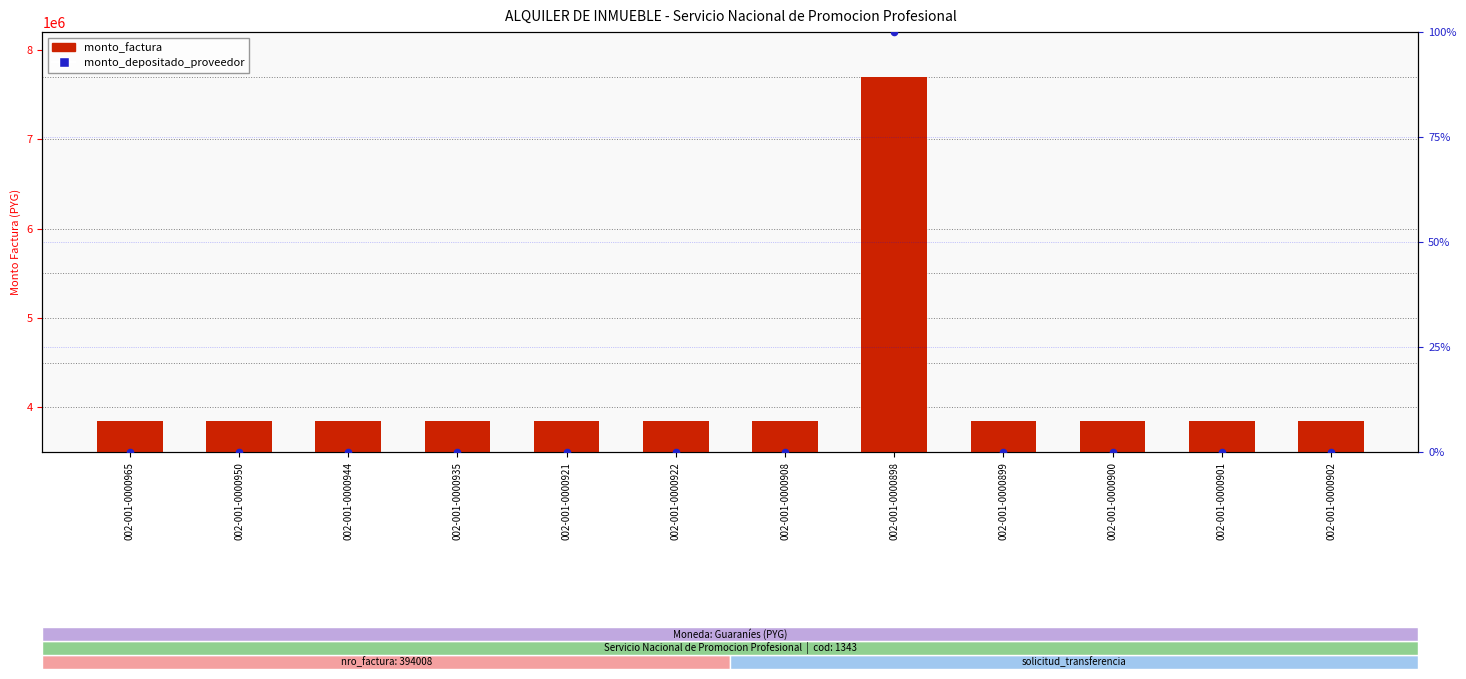

What are all the series names shown in the legend?

monto_factura, monto_depositado_proveedor